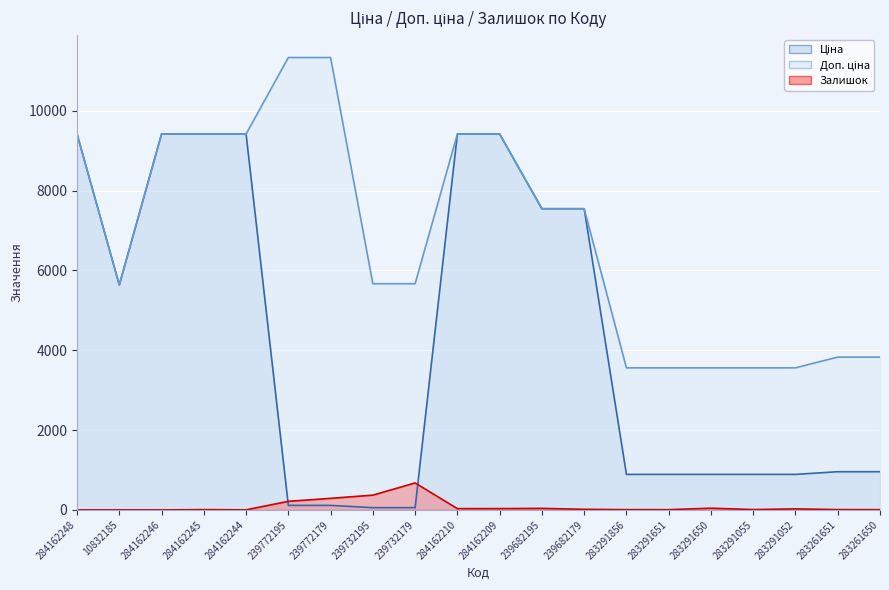

Rank the series at 284162210 from lowest to highest value.

Залишок, Ціна, Доп. ціна